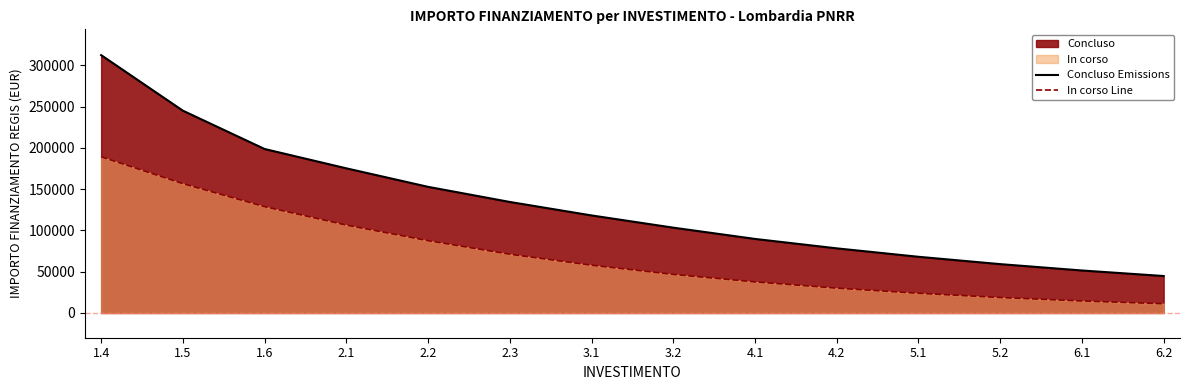

What is the total value across all series at 3.1?

176120